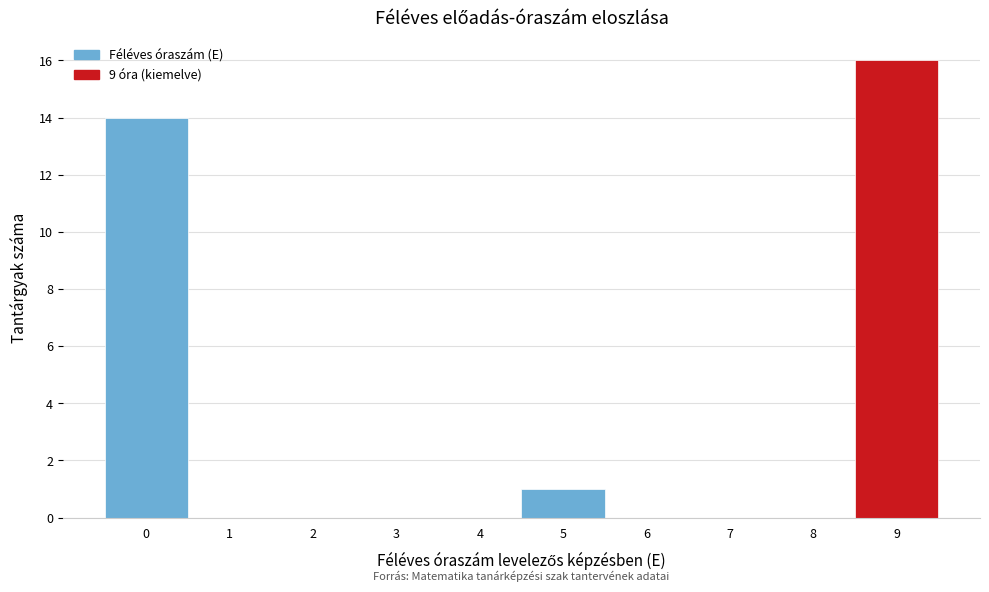

Reading left to right, transcribe all the data shown in this chart.

0=14	1=0	2=0	3=0	4=0	5=1	6=0	7=0	8=0	9=16